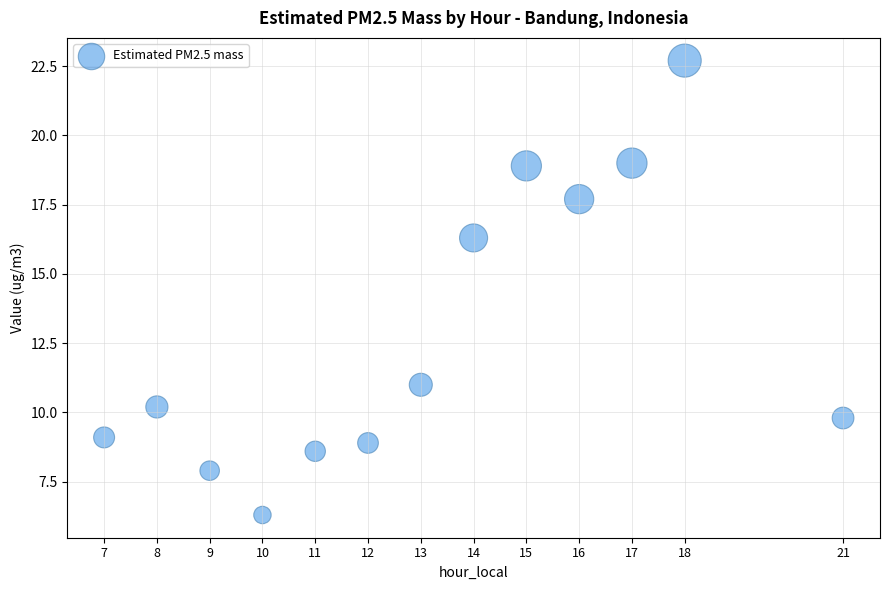

What is the range of X values (max minus min)?

14.0